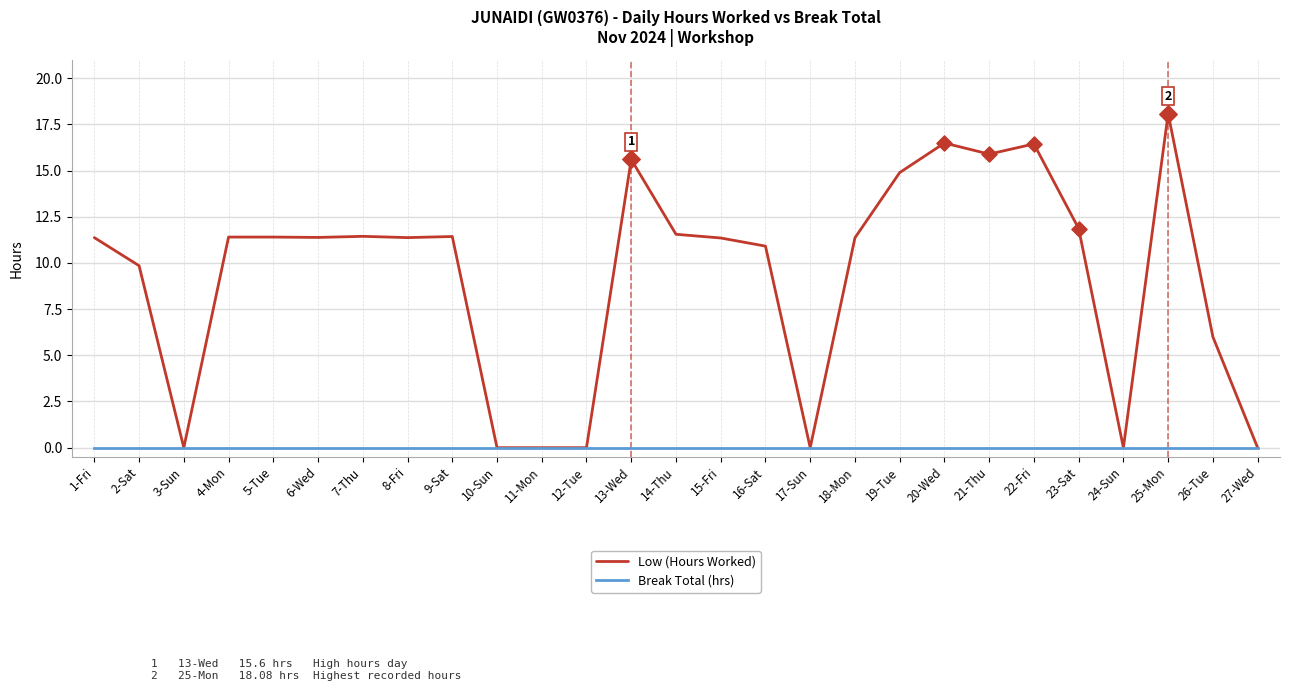

What is the total value across all series at 26-Tue?

6.0